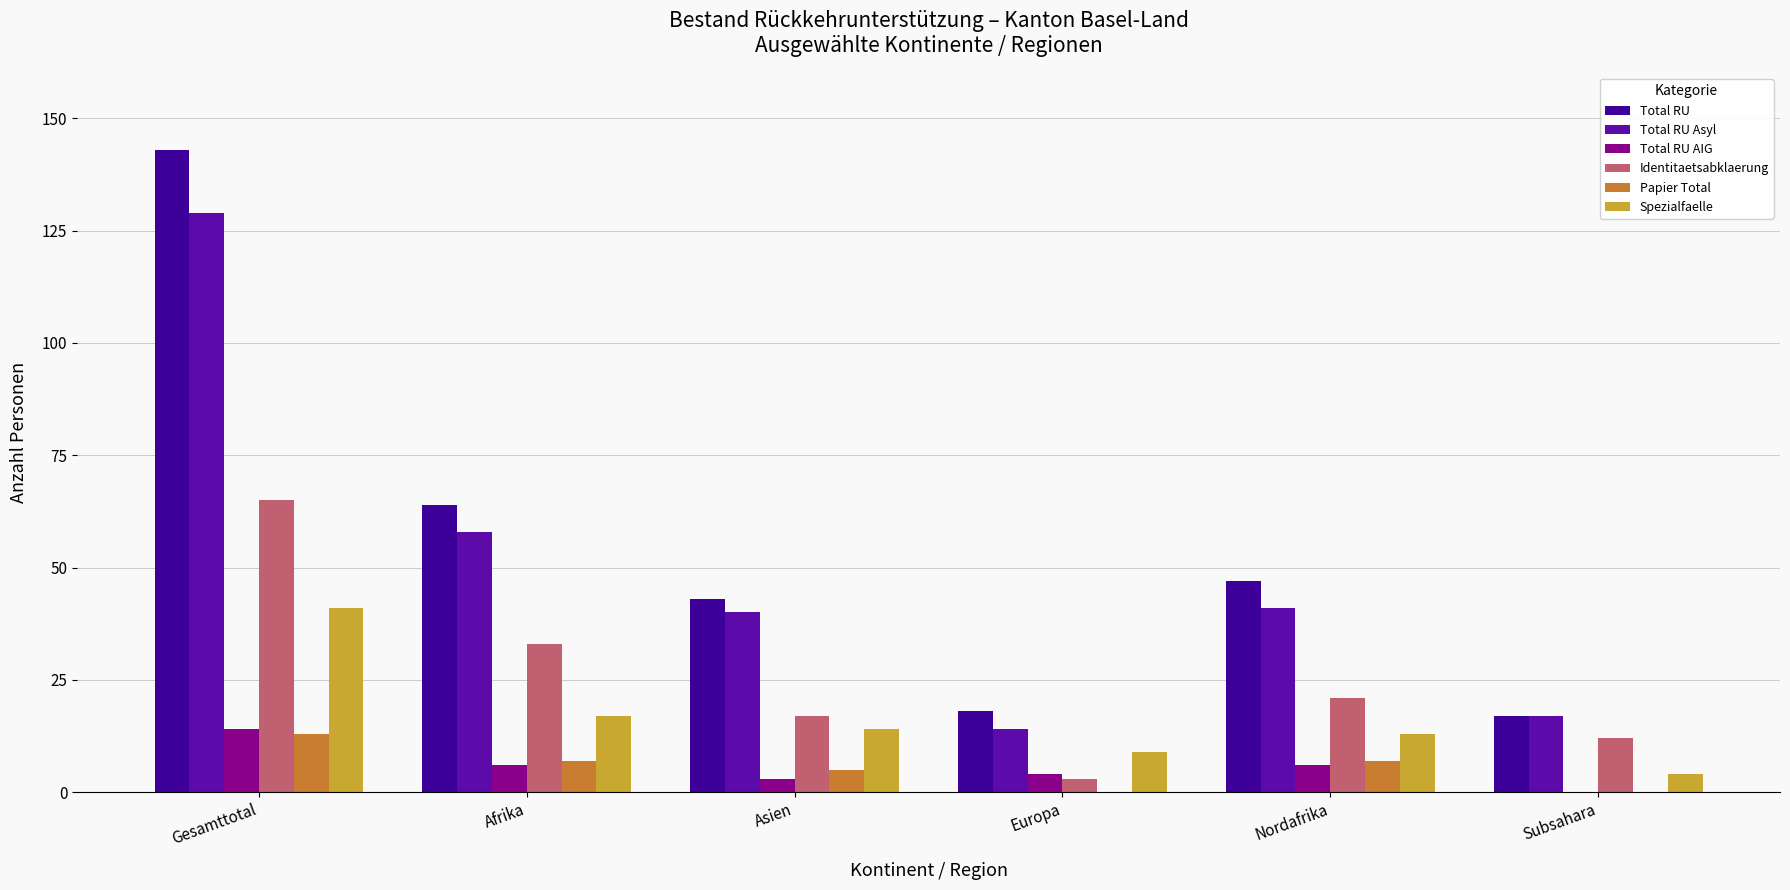

Reading left to right, list all the values displayed in this chart.

Total RU: Gesamttotal=143	Afrika=64	Asien=43	Europa=18	Nordafrika=47	Subsahara=17
Total RU Asyl: Gesamttotal=129	Afrika=58	Asien=40	Europa=14	Nordafrika=41	Subsahara=17
Total RU AIG: Gesamttotal=14	Afrika=6	Asien=3	Europa=4	Nordafrika=6	Subsahara=0
Identitaetsabklaerung: Gesamttotal=65	Afrika=33	Asien=17	Europa=3	Nordafrika=21	Subsahara=12
Papier Total: Gesamttotal=13	Afrika=7	Asien=5	Europa=0	Nordafrika=7	Subsahara=0
Spezialfaelle: Gesamttotal=41	Afrika=17	Asien=14	Europa=9	Nordafrika=13	Subsahara=4